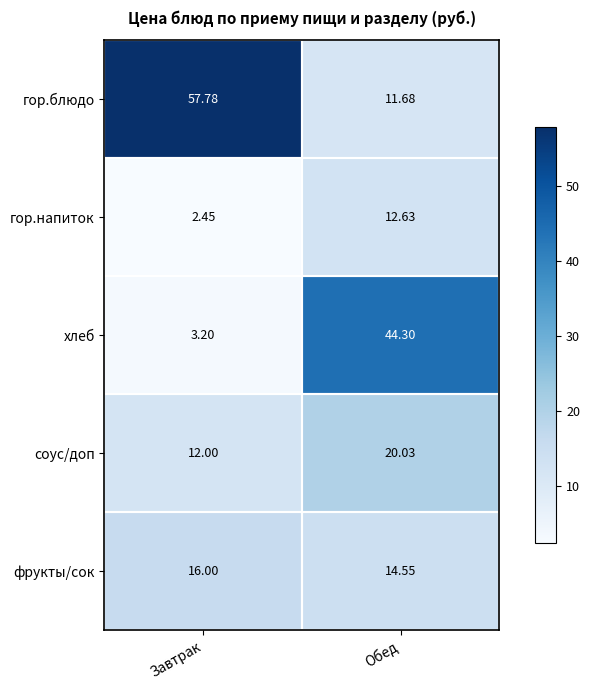

Where is гор.блюдо nearest to the value 34?

Обед